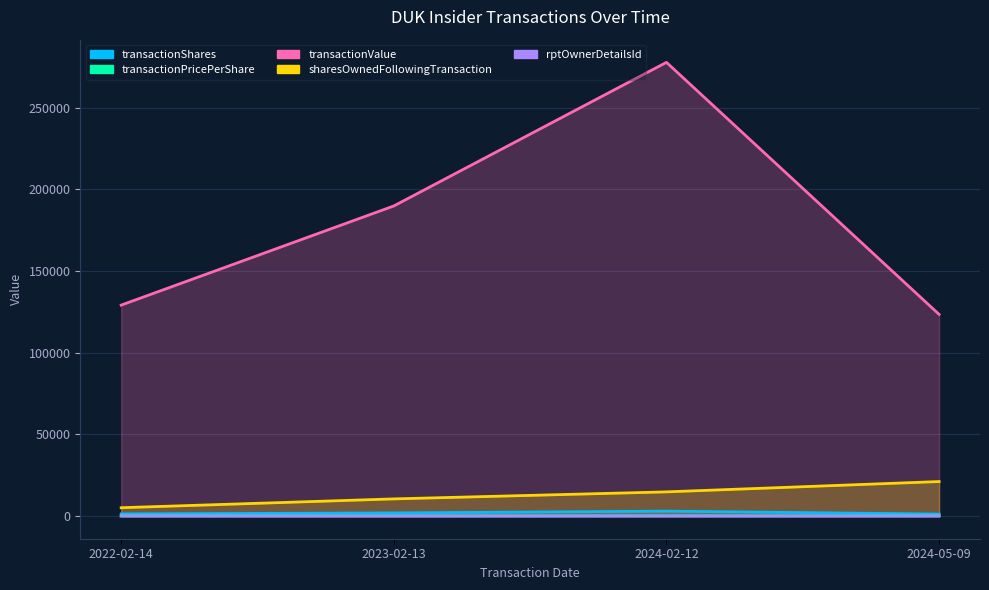

Which category has the highest value in the rptOwnerDetailsId series?

2024-05-09